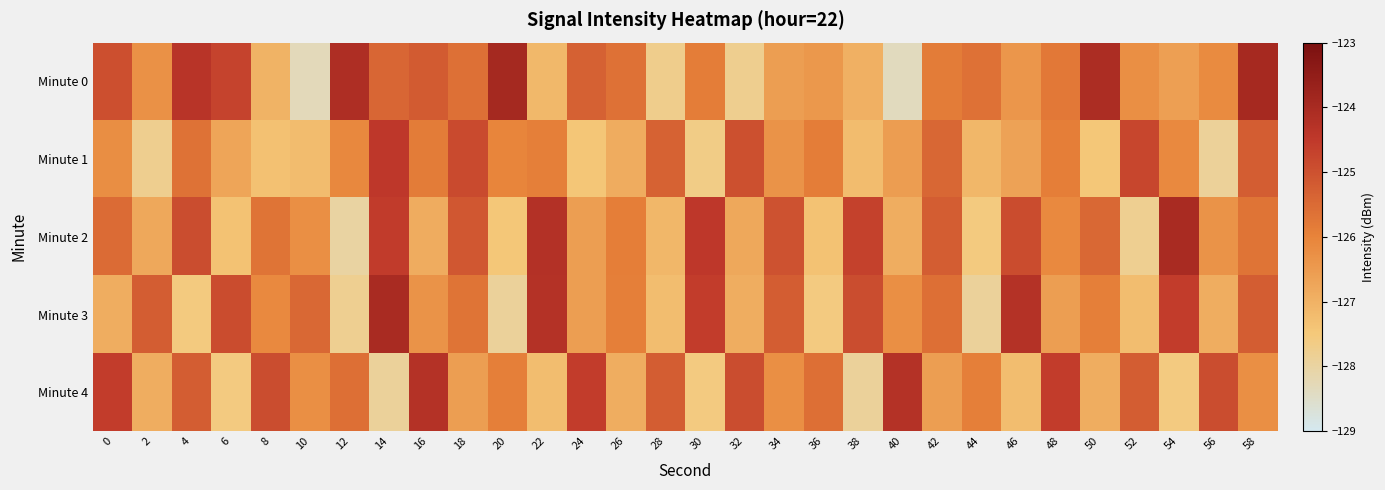

What is the spread (max minus min) of values at 38?

3.2